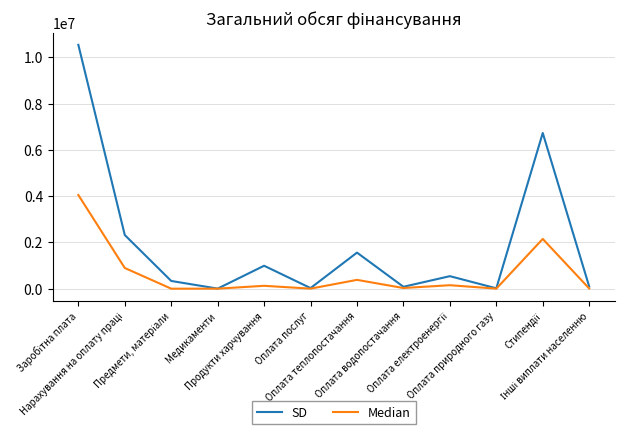

Which series has the largest total across all categories?

SD